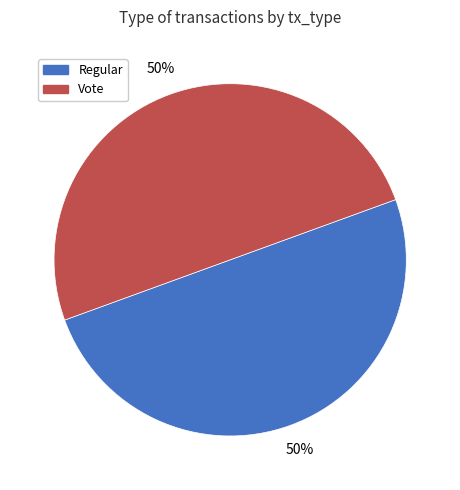

The Vote slice represents 99% of the pie. True or false?

False